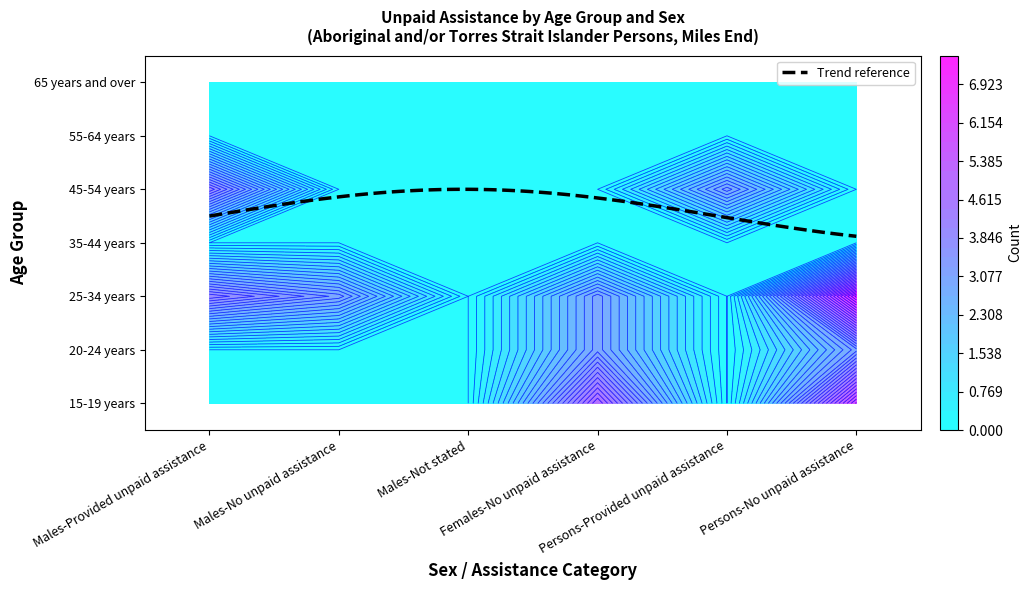

Which series has the largest total across all categories?

25-34 years